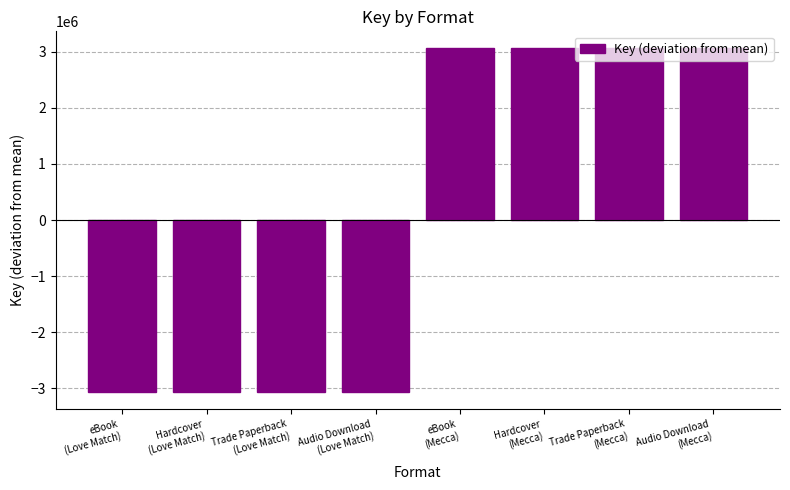

What is the label of the 1st bar from the left?

eBook
(Love Match)